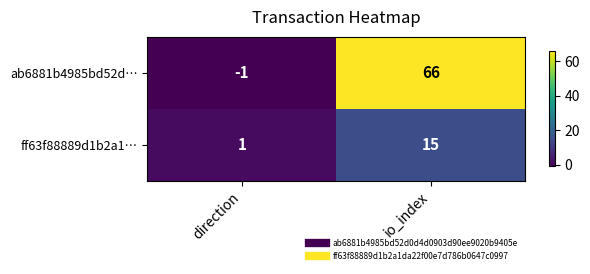

At io_index, list the series in order from smallest to largest.

ff63f88889d1b2a1…, ab6881b4985bd52d…